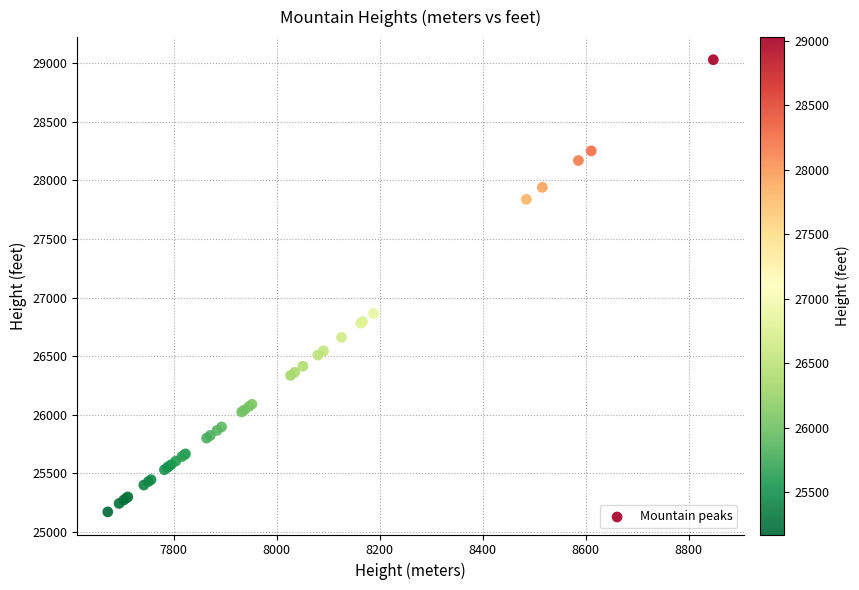

What Y value in the scatter plot is closest to 27100?

26864